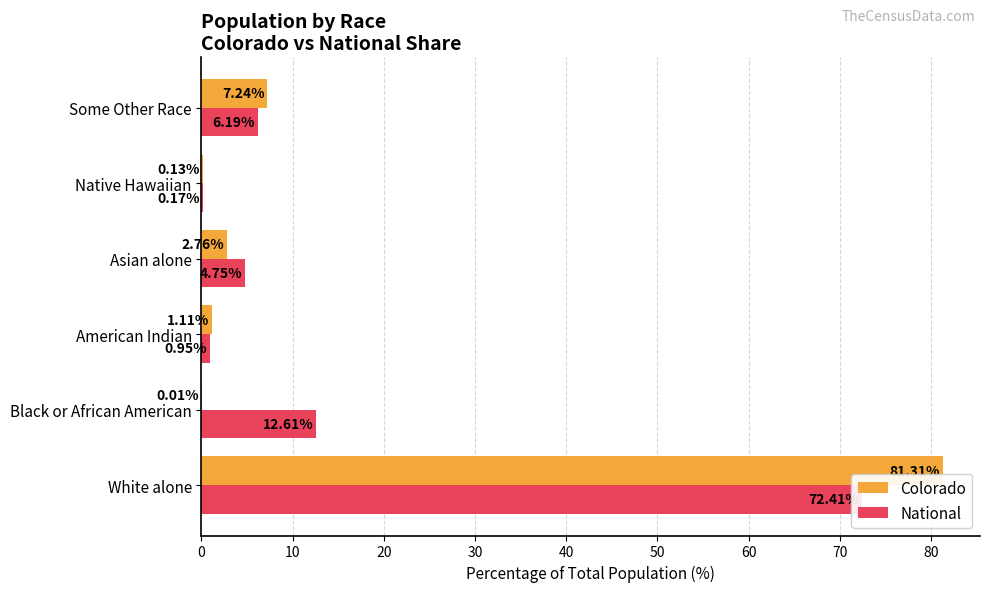

How many data points in Colorado are above 2?

3